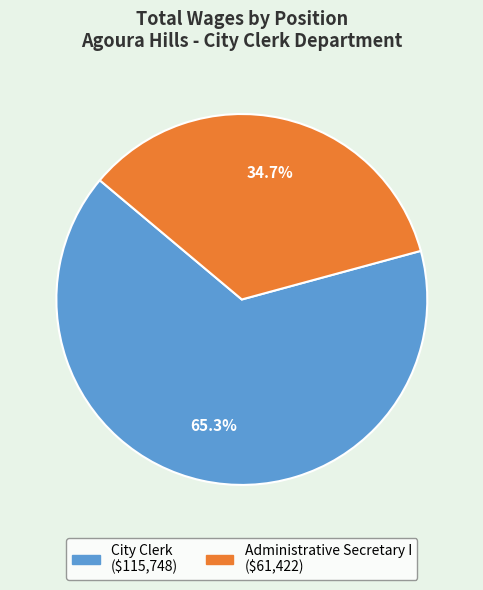

Do Administrative Secretary I and City Clerk together represent more than half of the pie?

Yes